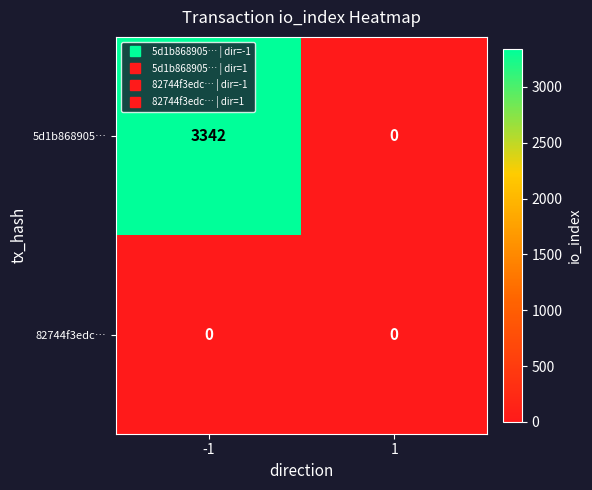

Count the number of data series in this chart.

2